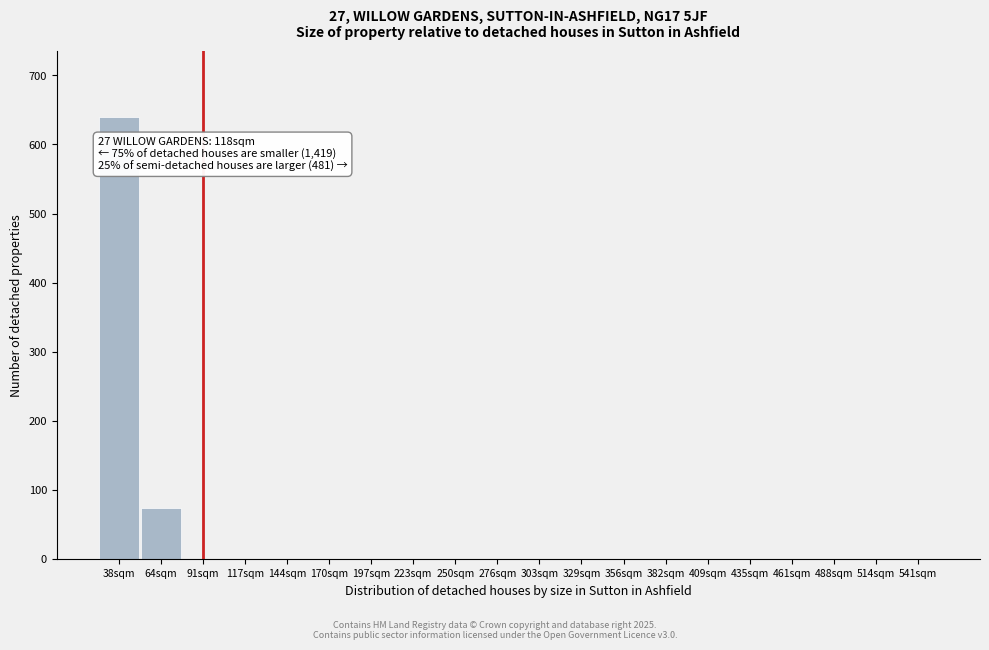

Reading right to left, list all the values displayed in this chart.

541sqm=0	514sqm=0	488sqm=0	461sqm=0	435sqm=0	409sqm=0	382sqm=0	356sqm=0	329sqm=0	303sqm=0	276sqm=0	250sqm=0	223sqm=0	197sqm=0	170sqm=0	144sqm=0	117sqm=0	91sqm=0	64sqm=74	38sqm=640